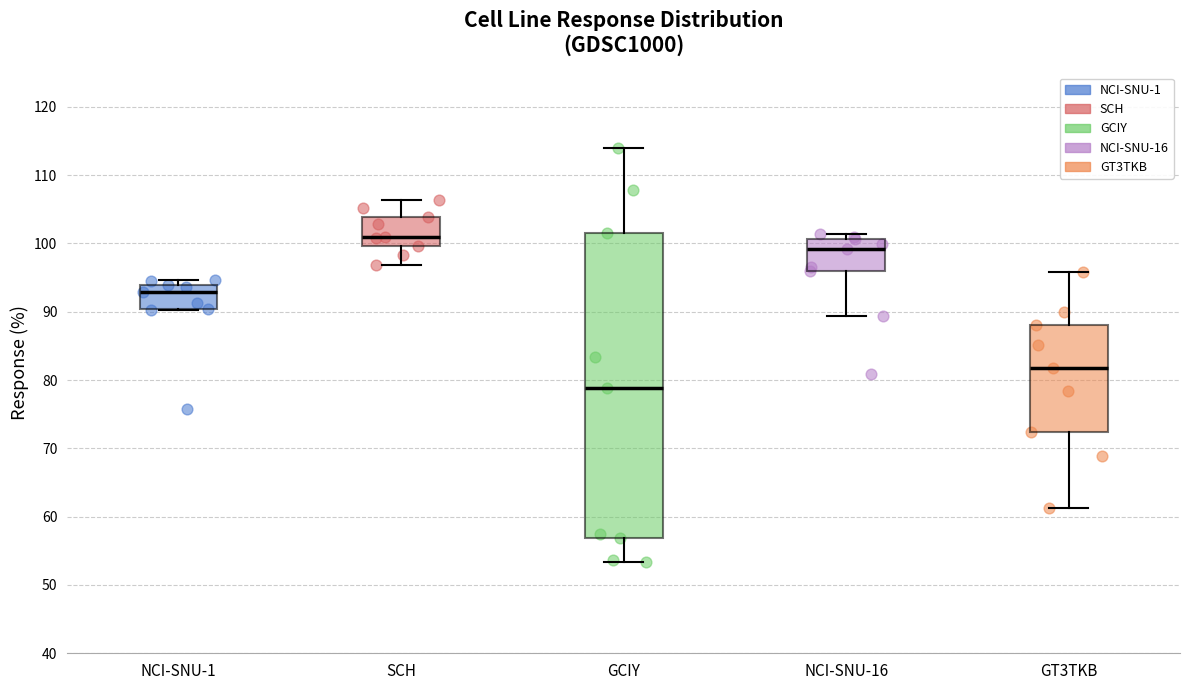

Reading left to right, transcribe this box plot: for each box, give where its median line is, the range the box spans, and where its two whiskers end, as read against the y-axis. The values are not printed on the chart, so give them approximately, as read against the axis.

NCI-SNU-1: median 93, box 90 to 94, whiskers 90 to 95
SCH: median 101, box 100 to 104, whiskers 97 to 106
GCIY: median 79, box 57 to 102, whiskers 53 to 114
NCI-SNU-16: median 99, box 96 to 101, whiskers 89 to 101 (just above the box's upper edge)
GT3TKB: median 82, box 72 to 88, whiskers 61 to 96